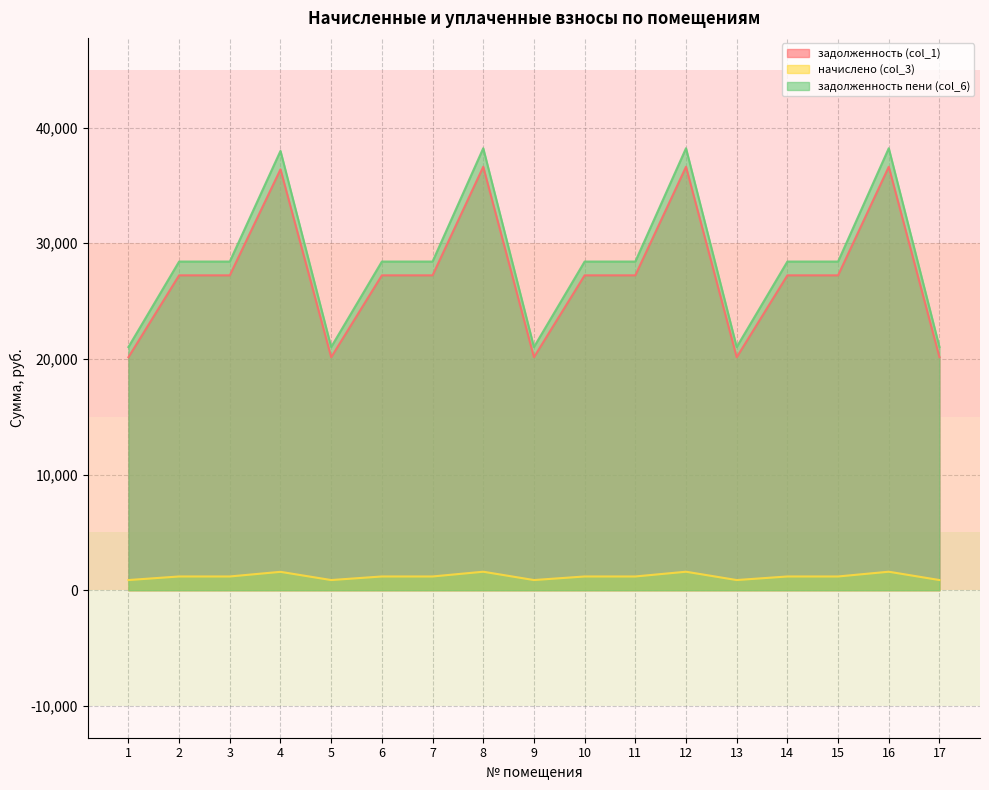

At how many categories does at least one series exceed 20077?

17